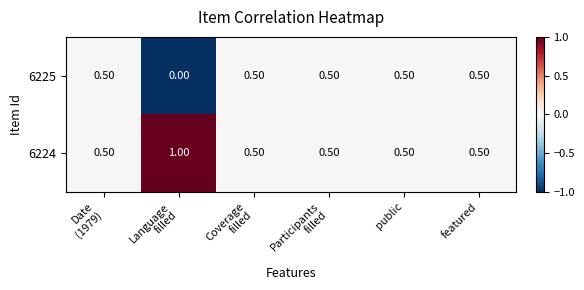

Rank the series by their maximum value, from lowest to highest.

6225, 6224